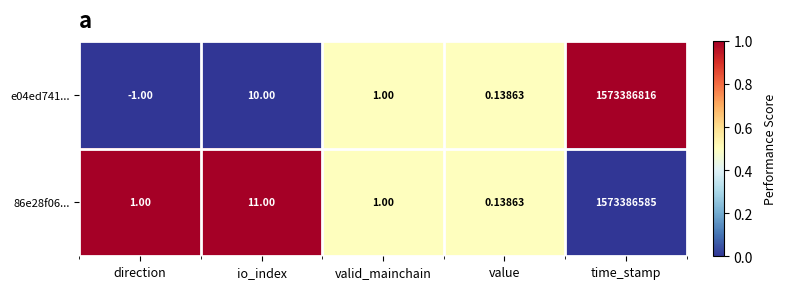

At which category is the sum across all series the highest?

time_stamp